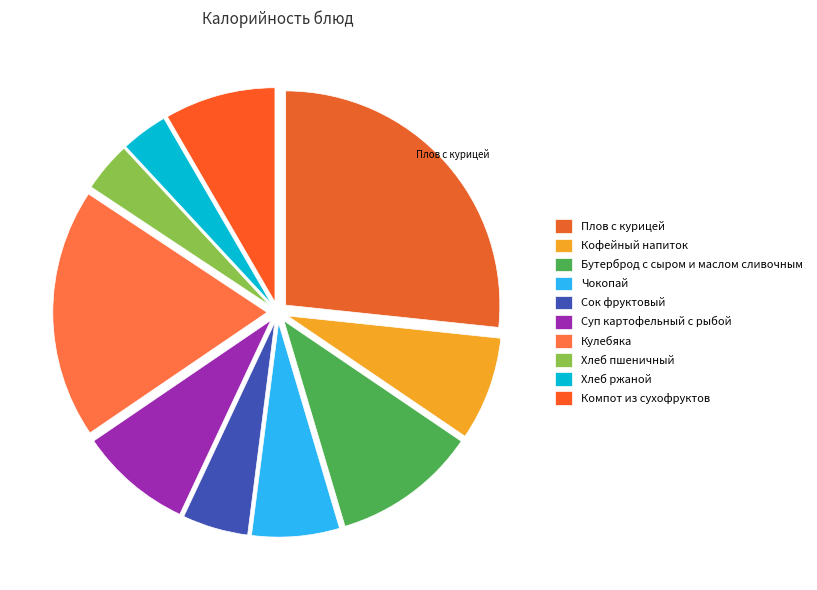

Is it true that Плов с курицей is 27% of the pie?

True